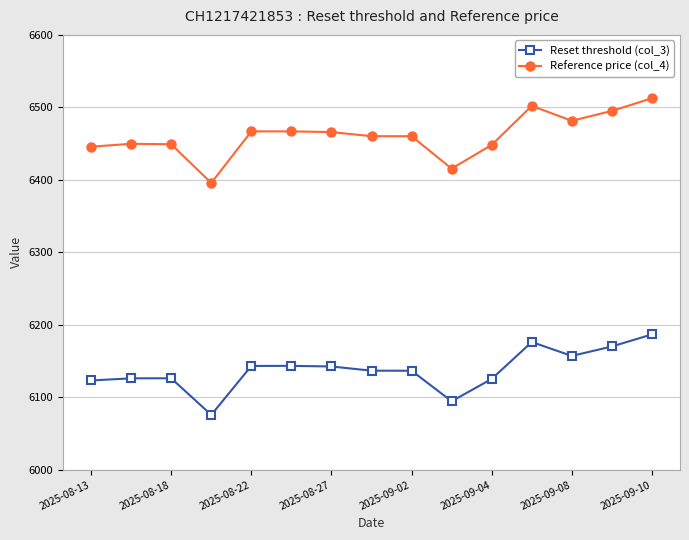

What is the value of the Reference price (col_4) point at the 7th from the left?

6465.9